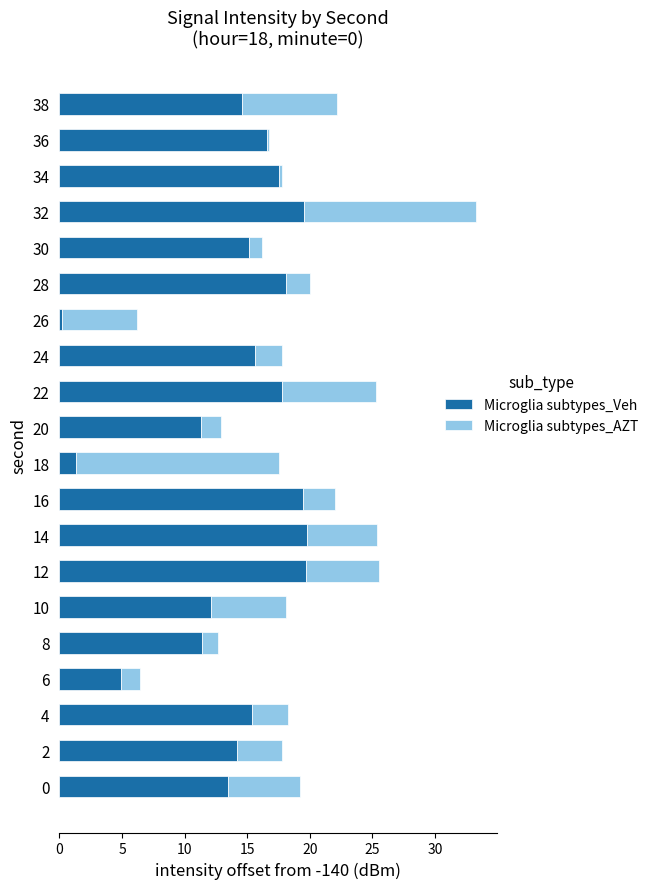

At which category is the sum across all series the highest?

32